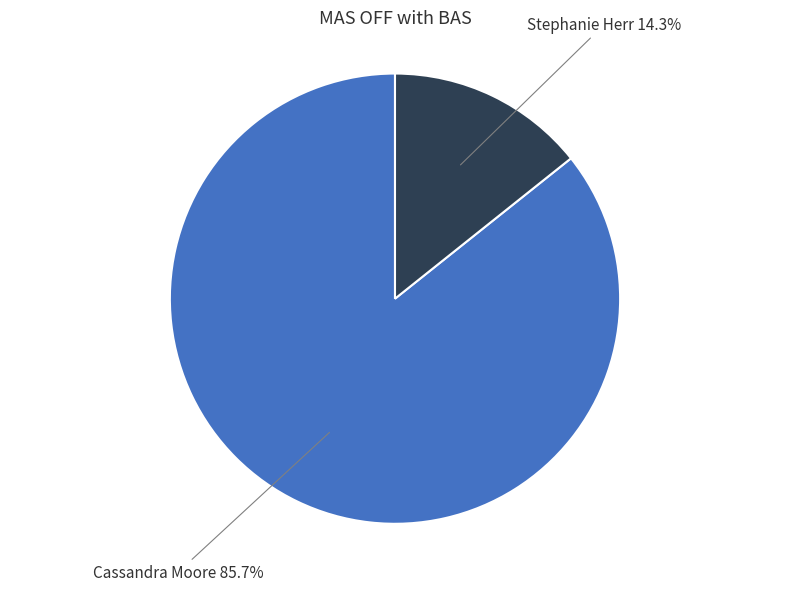

Which slice is the largest?

Cassandra Moore